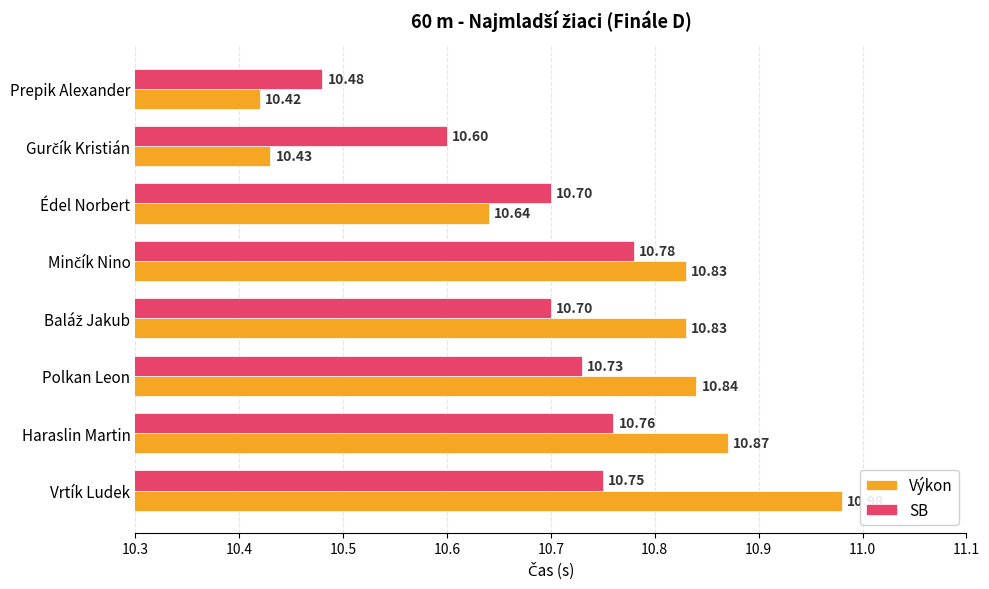

Which series has the largest total across all categories?

Výkon